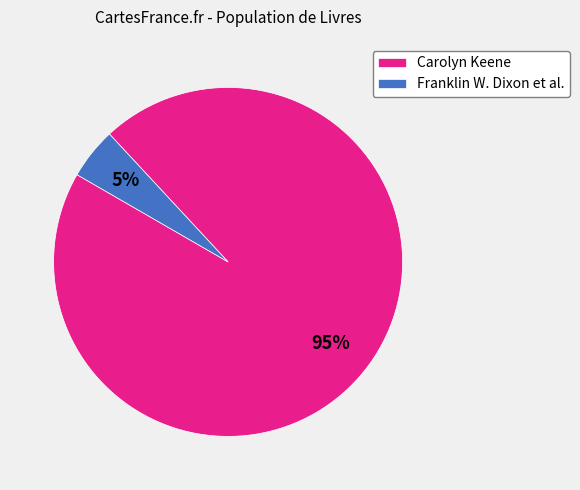

Which has a higher value, Carolyn Keene or Franklin W. Dixon et al.?

Carolyn Keene